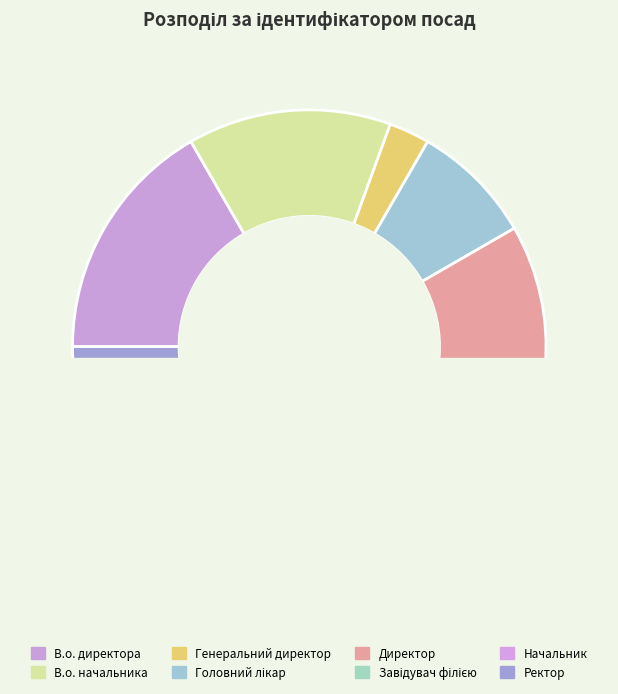

Is the sum of В.о. директора and Головний лікар greater than half?

No